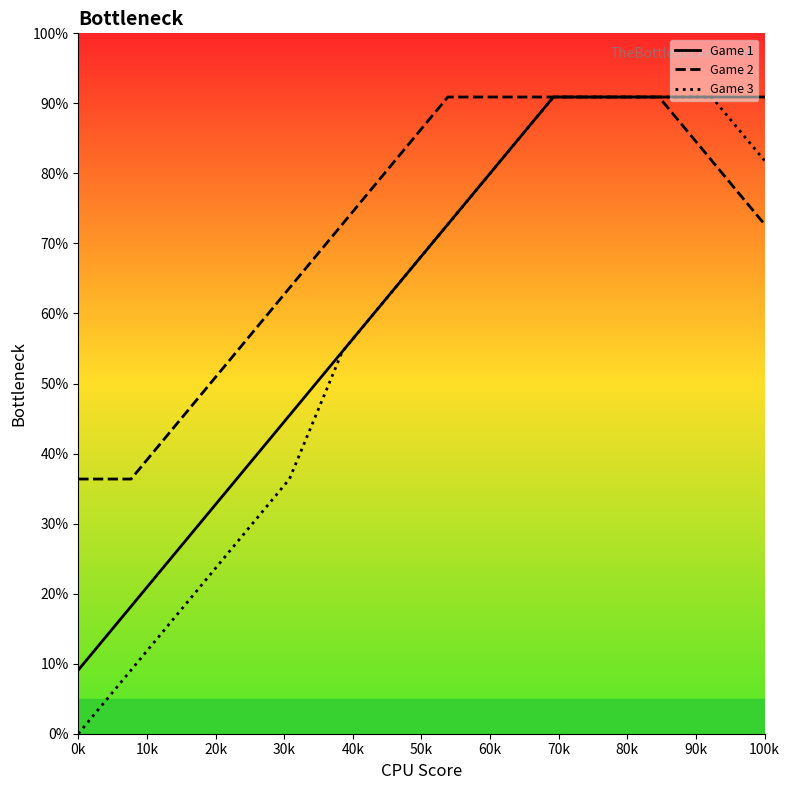

Which series has the largest total across all categories?

Game 2